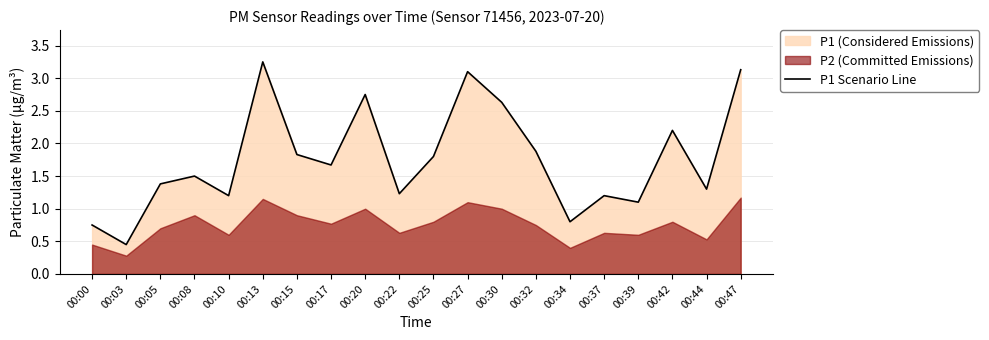

Reading left to right, transcribe all the data shown in this chart.

00:00=0.8	00:03=0.5	00:05=1.4	00:08=1.5	00:10=1.2	00:13=3.2	00:15=1.8	00:17=1.7	00:20=2.8	00:22=1.2	00:25=1.8	00:27=3.1	00:30=2.6	00:32=1.9	00:34=0.8	00:37=1.2	00:39=1.1	00:42=2.2	00:44=1.3	00:47=3.1